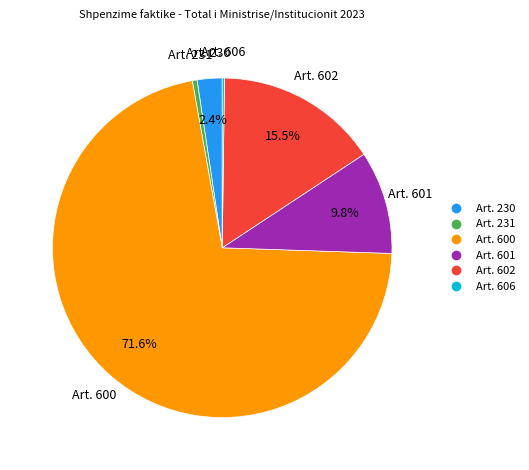

Which category has the biggest portion of the pie?

Art. 600